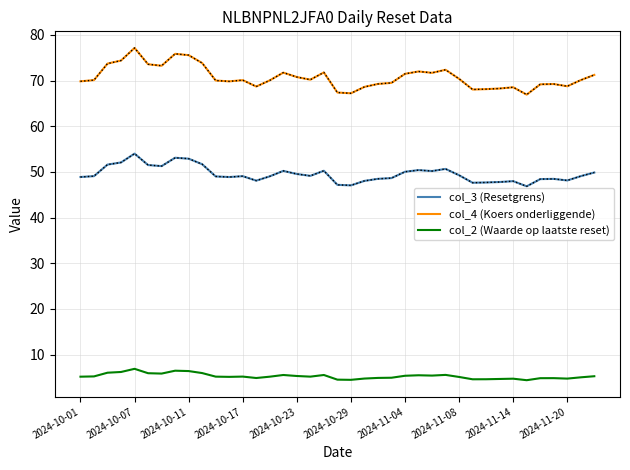

Which series has the largest total across all categories?

col_4 (Koers onderliggende)